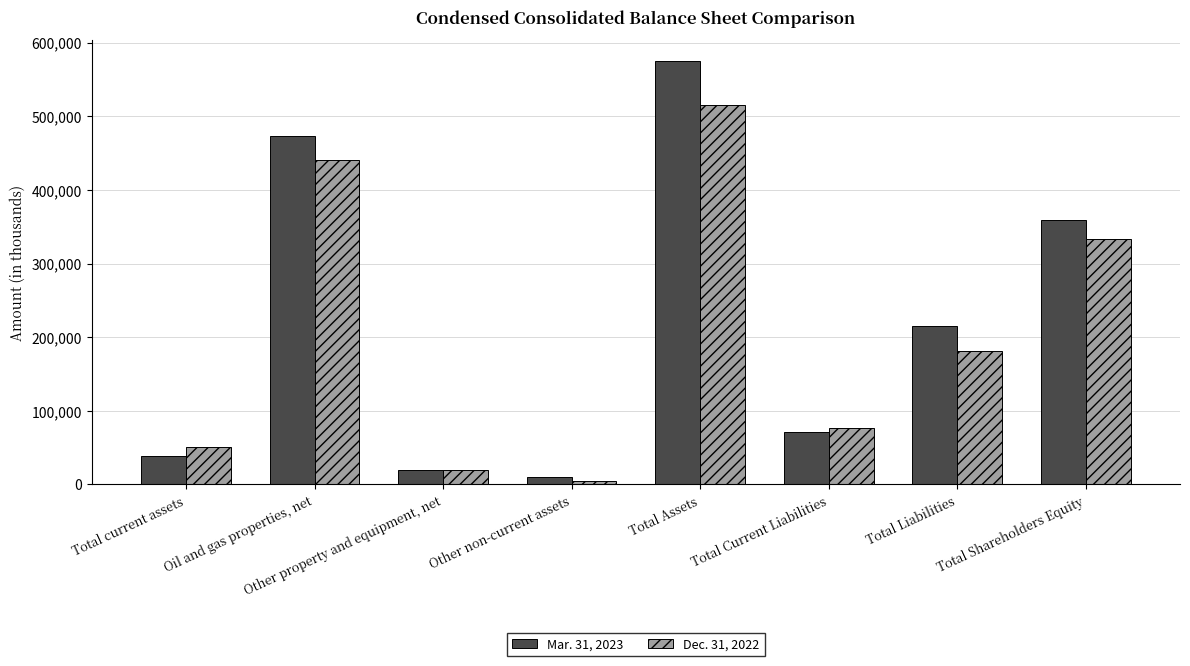

Where is Mar. 31, 2023 nearest to the value 292463?

Total Shareholders Equity